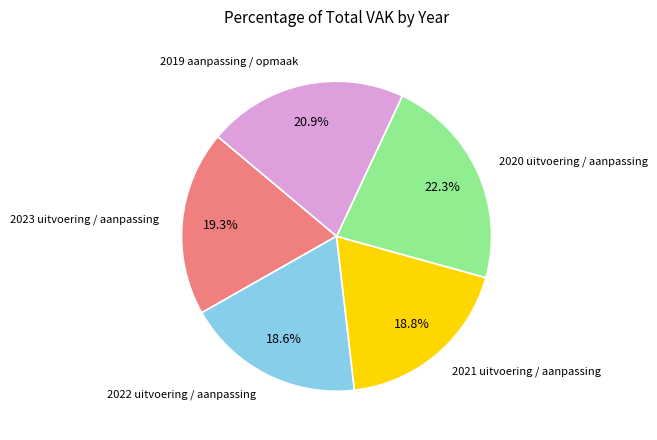

True or false: 2023 uitvoering / aanpassing accounts for 19% of the total.

True